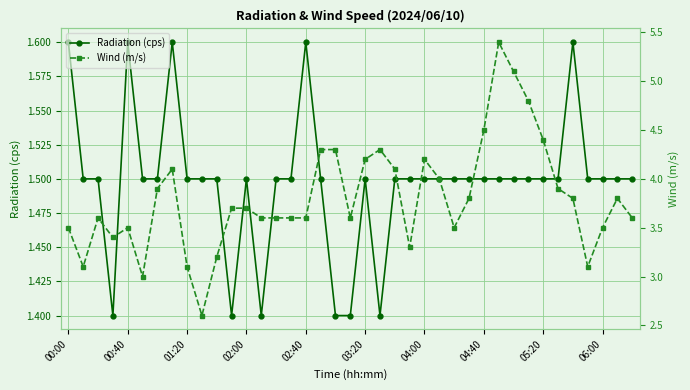

Is it true that Radiation (cps) equals 1.5 at 06:00?

True